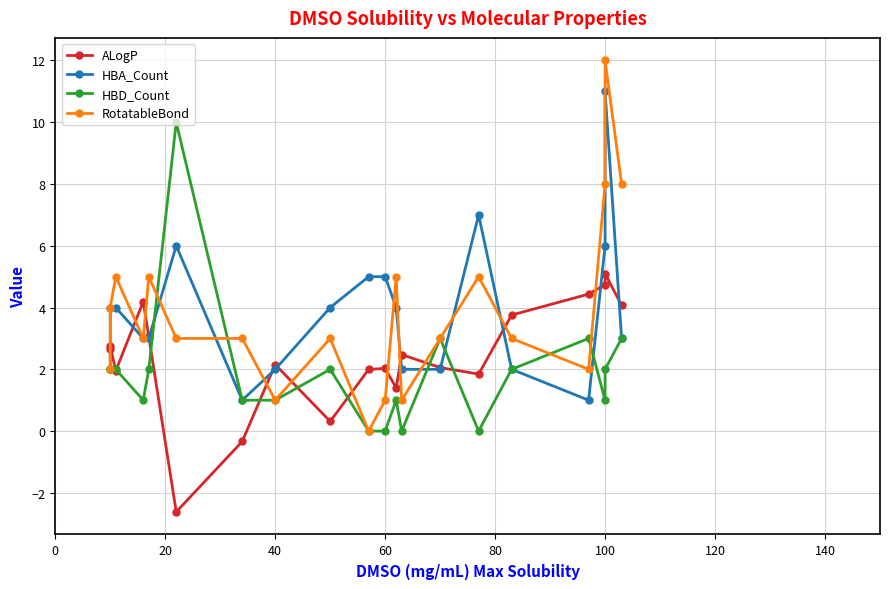

Reading left to right, list all the values displayed in this chart.

ALogP: 2.7	2.8	2.0	4.2	3.1	-2.6	-0.3	2.2	0.3	2.0	2.0	1.4	2.5	2.1	1.8	3.8	4.4	4.7	5.1	4.1
HBA_Count: 2.0	4.0	4.0	3.0	3.0	6.0	1.0	2.0	4.0	5.0	5.0	4.0	2.0	2.0	7.0	2.0	1.0	6.0	11.0	3.0
HBD_Count: 2.0	2.0	2.0	1.0	2.0	10.0	1.0	1.0	2.0	0.0	0.0	1.0	0.0	3.0	0.0	2.0	3.0	1.0	2.0	3.0
RotatableBond: 2.0	4.0	5.0	3.0	5.0	3.0	3.0	1.0	3.0	0.0	1.0	5.0	1.0	3.0	5.0	3.0	2.0	8.0	12.0	8.0